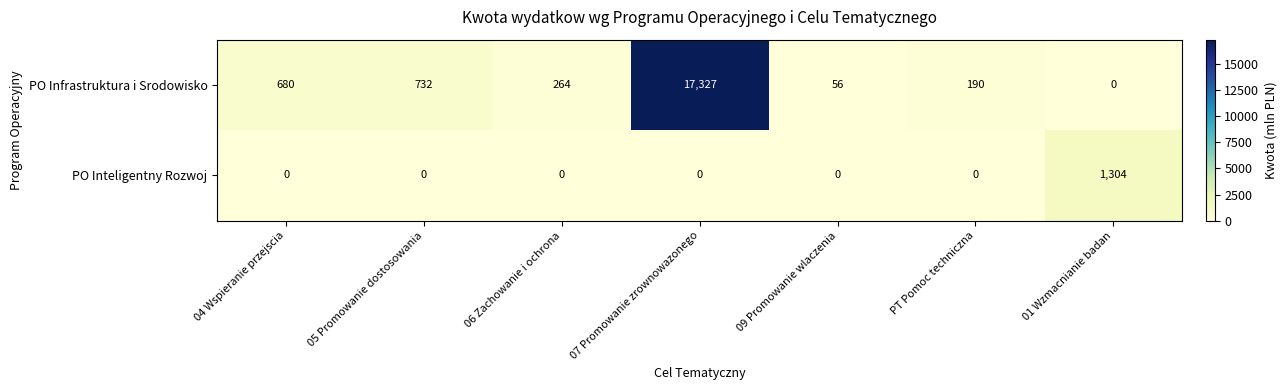

True or false: PO Infrastruktura i Srodowisko has a value of 17327 at 07 Promowanie zrownowazonego.

True